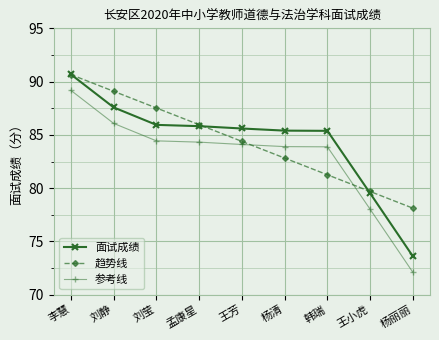

What is the average value of the 面试成绩 series?

84.4